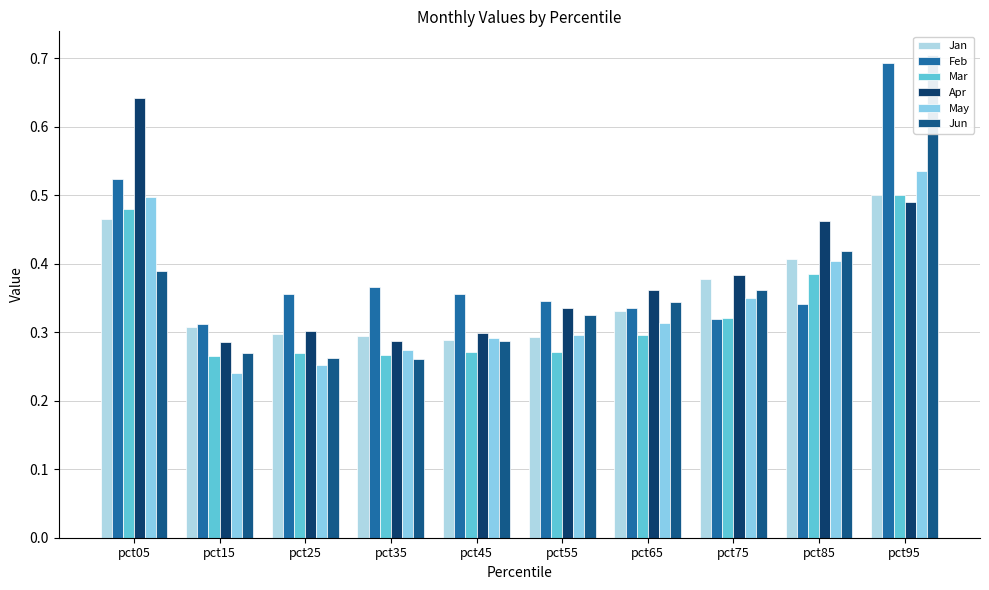

What is the sum of all Feb values?

4.0